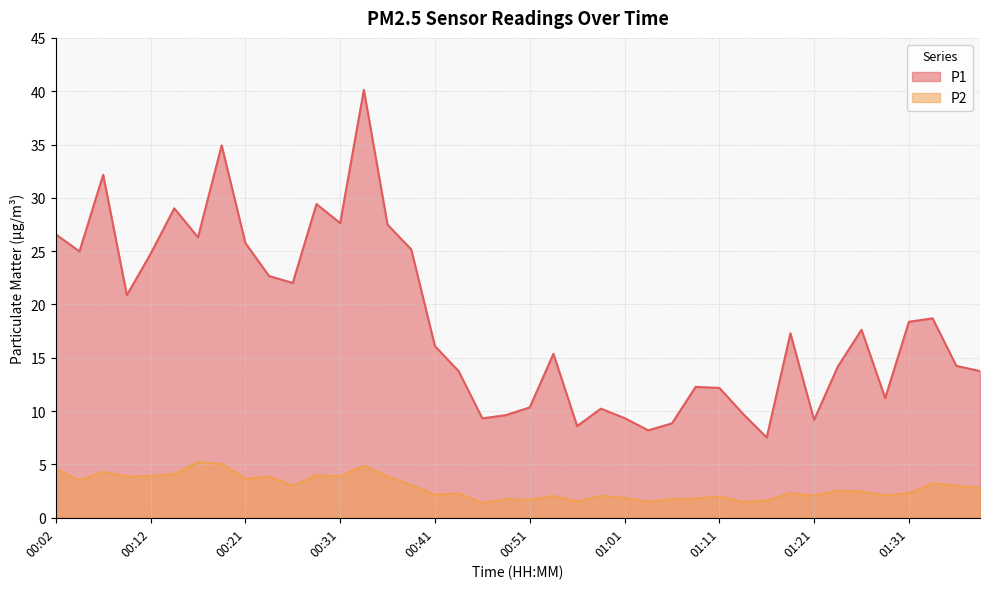

Which series changed the most between 00:07 and 00:29?

P1